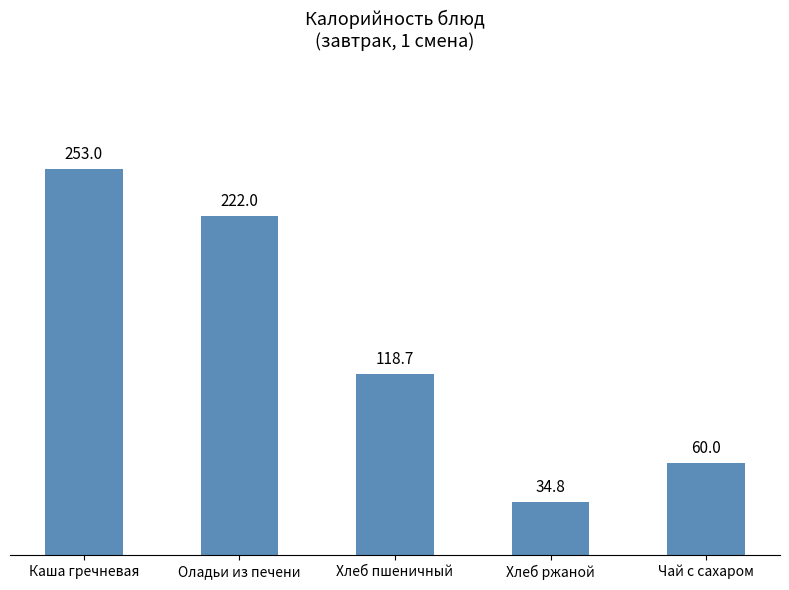

List the labels in order of value, smallest first.

Хлеб ржаной, Чай с сахаром, Хлеб пшеничный, Оладьи из печени, Каша гречневая